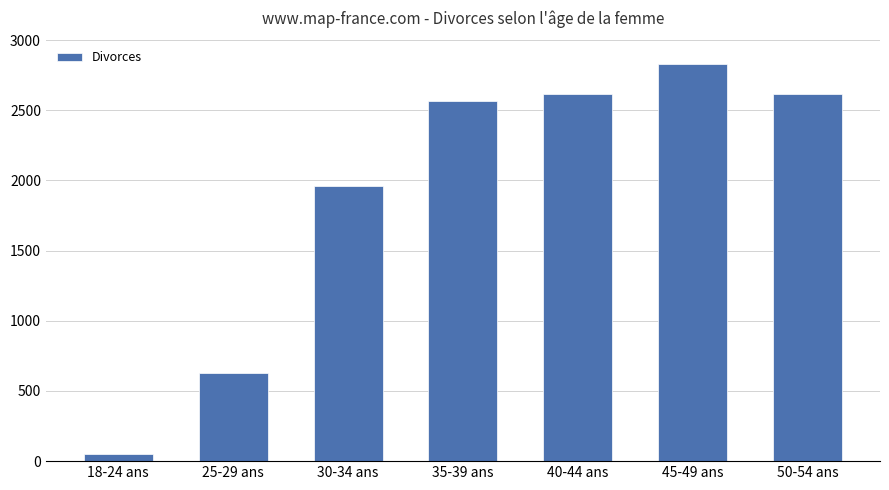

Count the number of categories in the chart.

7